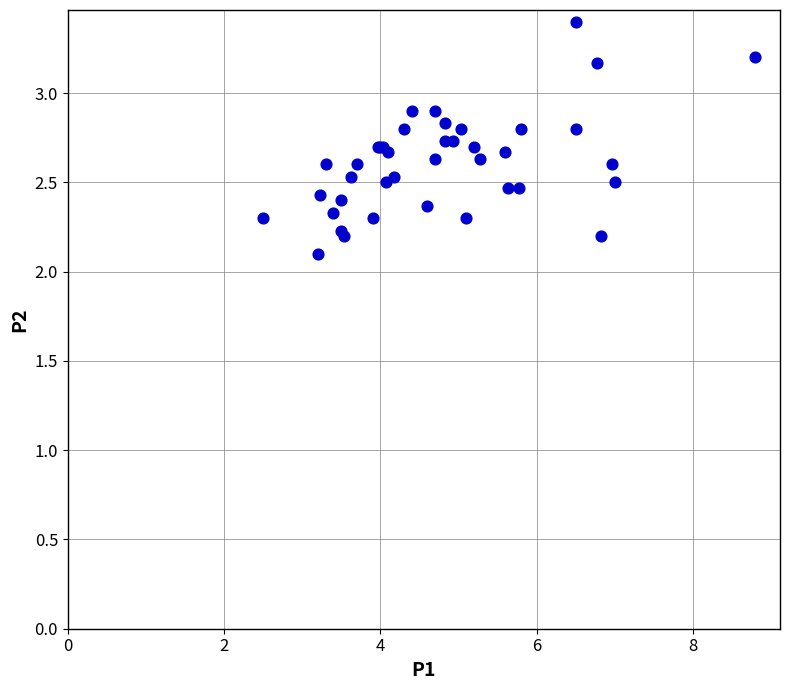

What Y value in the scatter plot is closest to 2?

2.1